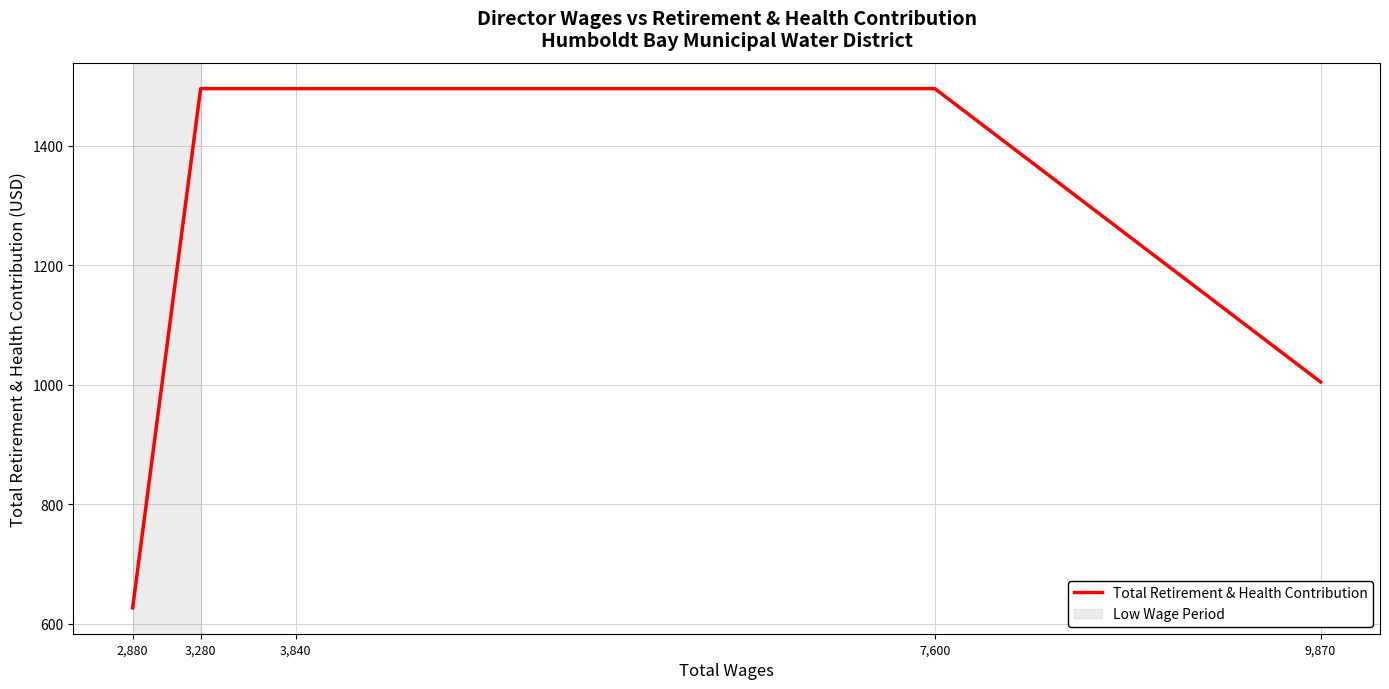

Which category has the lowest value across all series?

2,880